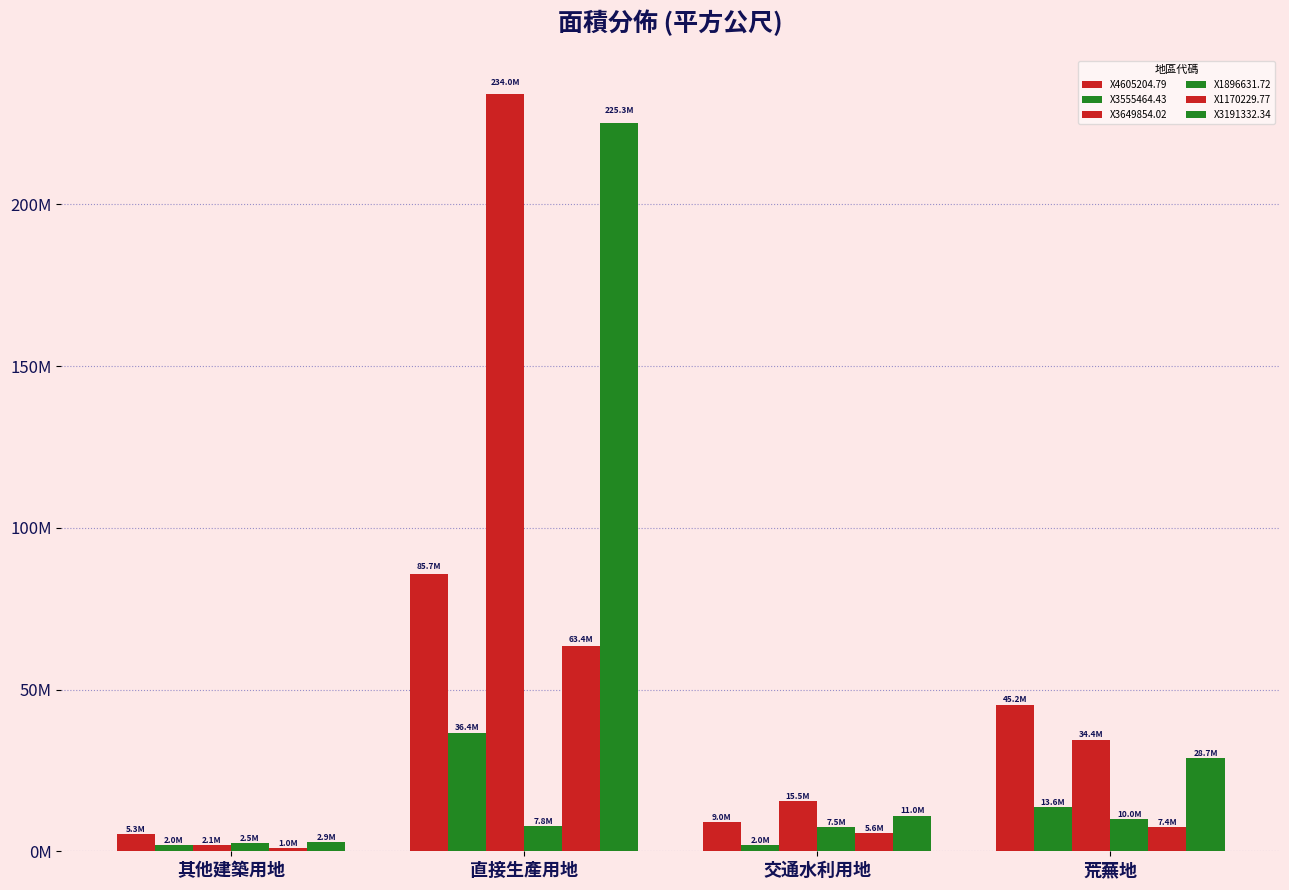

Reading left to right, list all the values displayed in this chart.

X4605204.79: 5312231.2	85742947.5	9042121.6	45158531.4
X3555464.43: 2042280.9	36426465.8	1989877.7	13647025.5
X3649854.02: 2062219.6	234037852.7	15538903.0	34382776.9
X1896631.72: 2456405.6	7816767.5	7453470.7	9957283.2
X1170229.77: 1047487.2	63407187.8	5553753.0	7383113.2
X3191332.34: 2937968.3	225312115.0	10974331.4	28705297.1